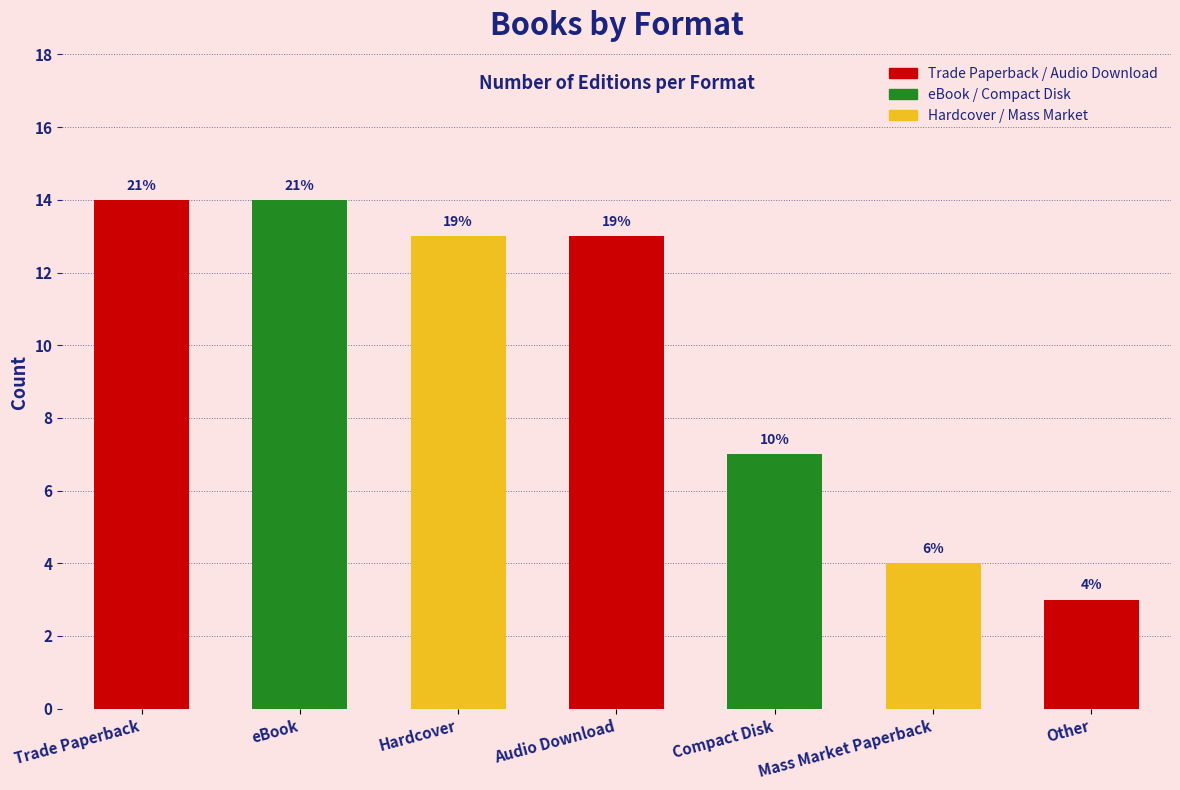

Reading left to right, list all the values displayed in this chart.

Trade Paperback=14	eBook=14	Hardcover=13	Audio Download=13	Compact Disk=7	Mass Market Paperback=4	Other=3